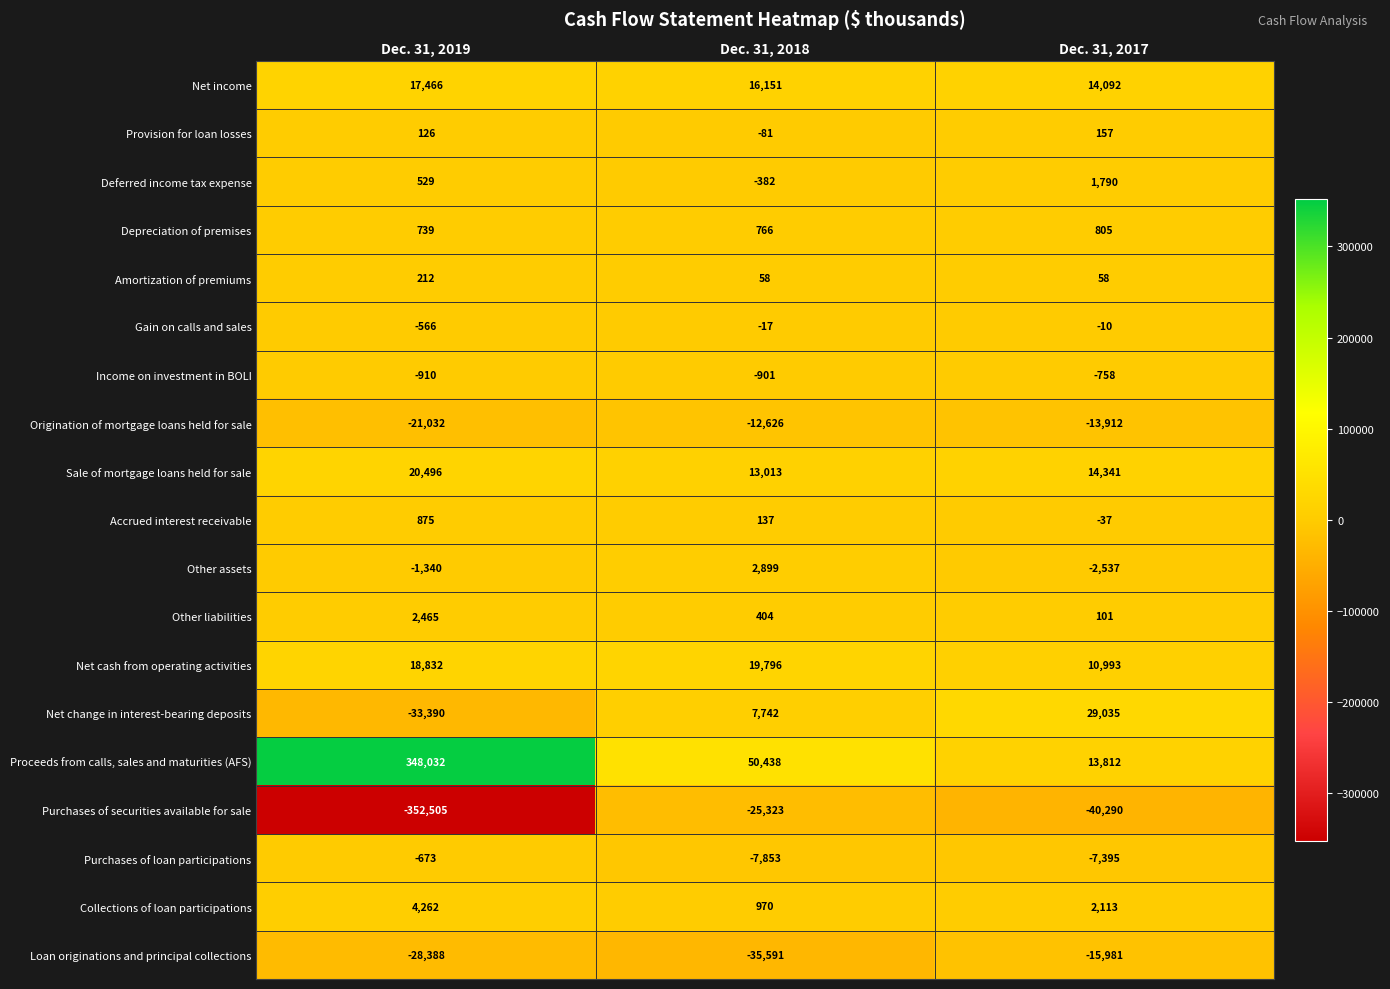

The Origination of mortgage loans held for sale series shows -24260 at Dec. 31, 2017. True or false?

False